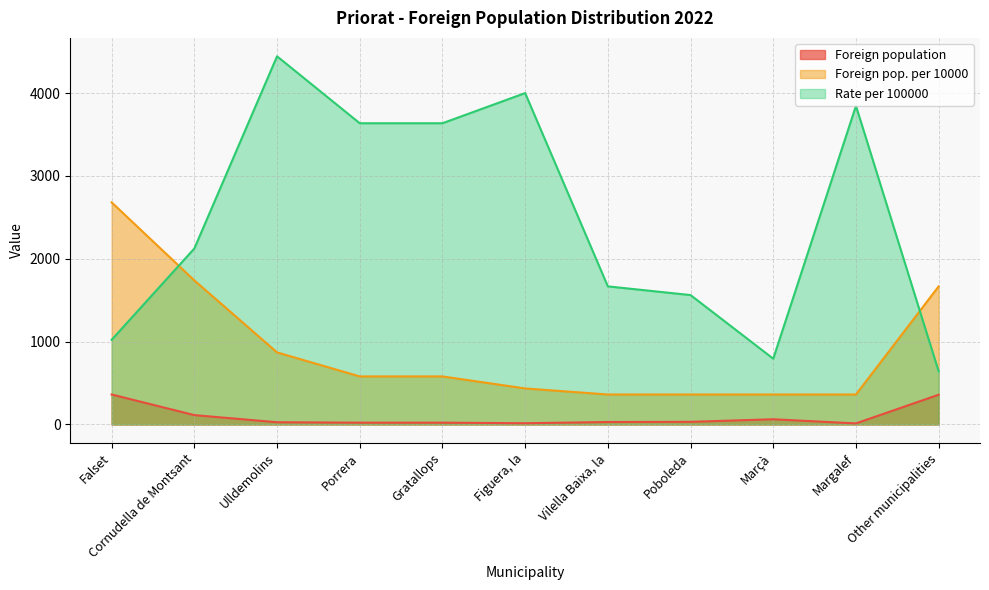

Reading left to right, what are all the values shown in this chart?

Foreign population: Falset=362	Cornudella de Montsant=113	Ulldemolins=27	Porrera=22	Gratallops=22	Figuera, la=15	Vilella Baixa, la=30	Poboleda=32	Marçà=63	Margalef=13	Other municipalities=359
Foreign pop. per 10000: Falset=2681	Cornudella de Montsant=1739	Ulldemolins=870	Porrera=580	Gratallops=580	Figuera, la=435	Vilella Baixa, la=362	Poboleda=362	Marçà=362	Margalef=362	Other municipalities=1667
Rate per 100000: Falset=1022	Cornudella de Montsant=2124	Ulldemolins=4444	Porrera=3636	Gratallops=3636	Figuera, la=4000	Vilella Baixa, la=1667	Poboleda=1562	Marçà=794	Margalef=3846	Other municipalities=641